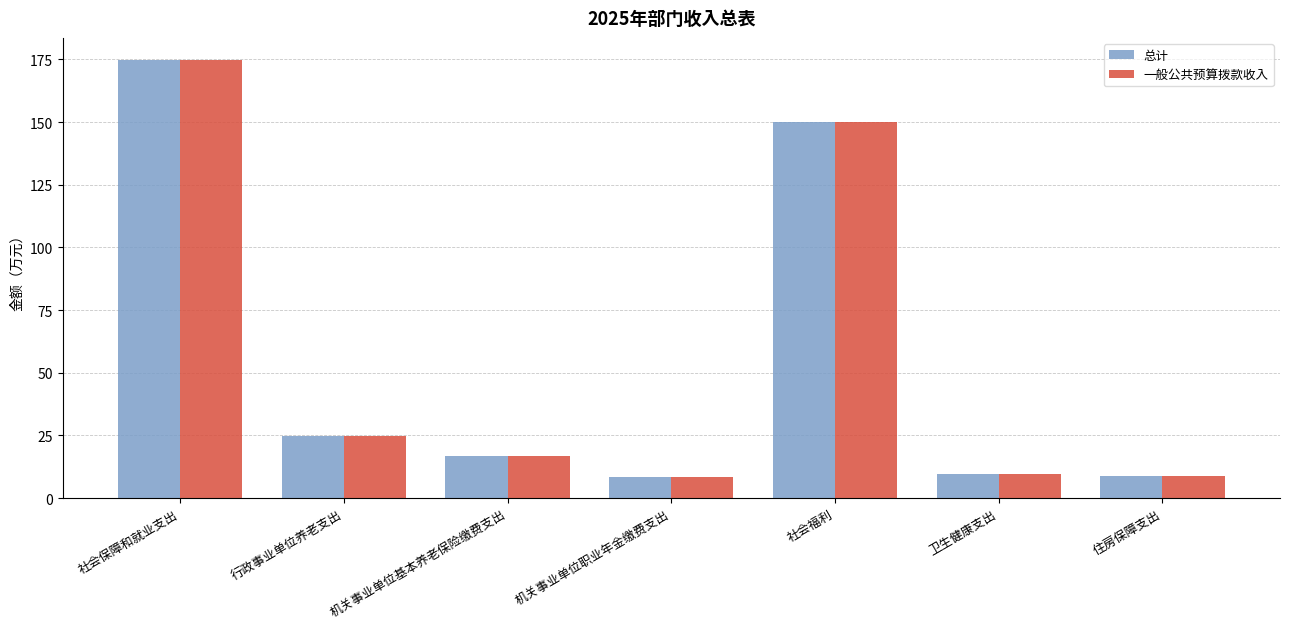

At which category is the sum across all series the highest?

社会保障和就业支出